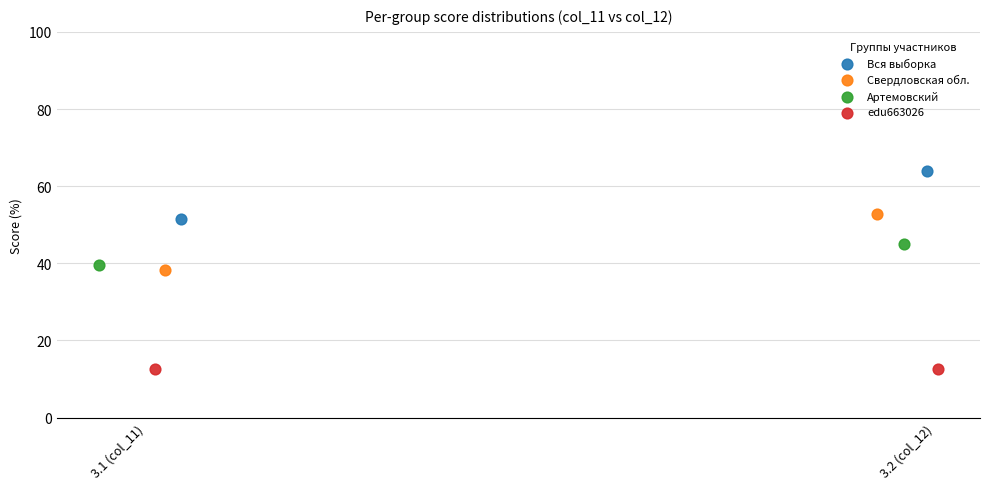

What are all the series names shown in the legend?

Вся выборка, Свердловская обл., Артемовский, edu663026